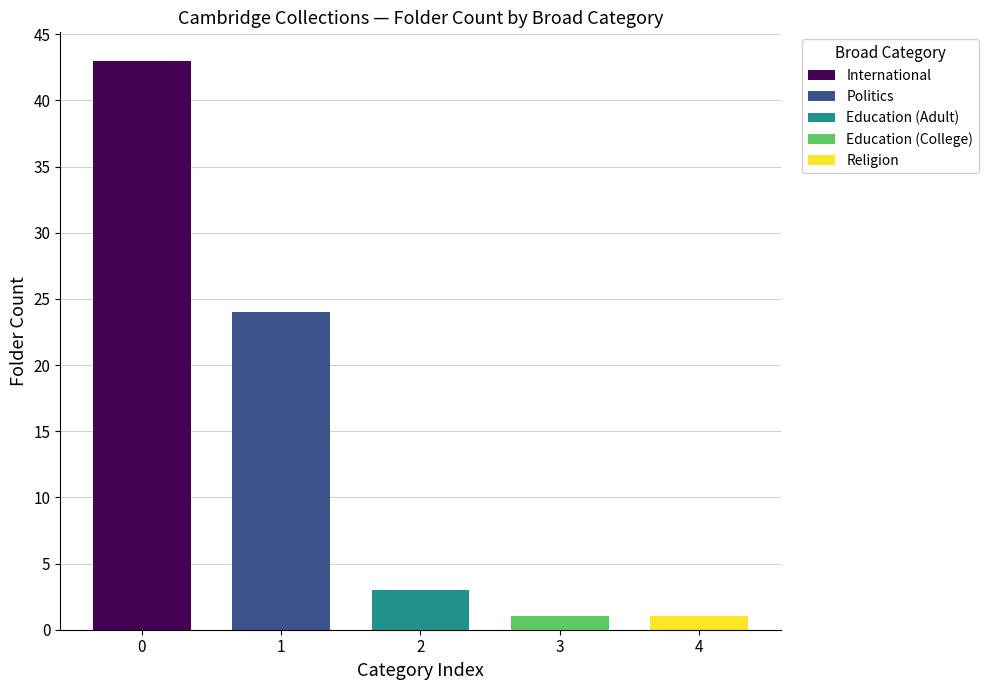

How many values exceed 3?

2